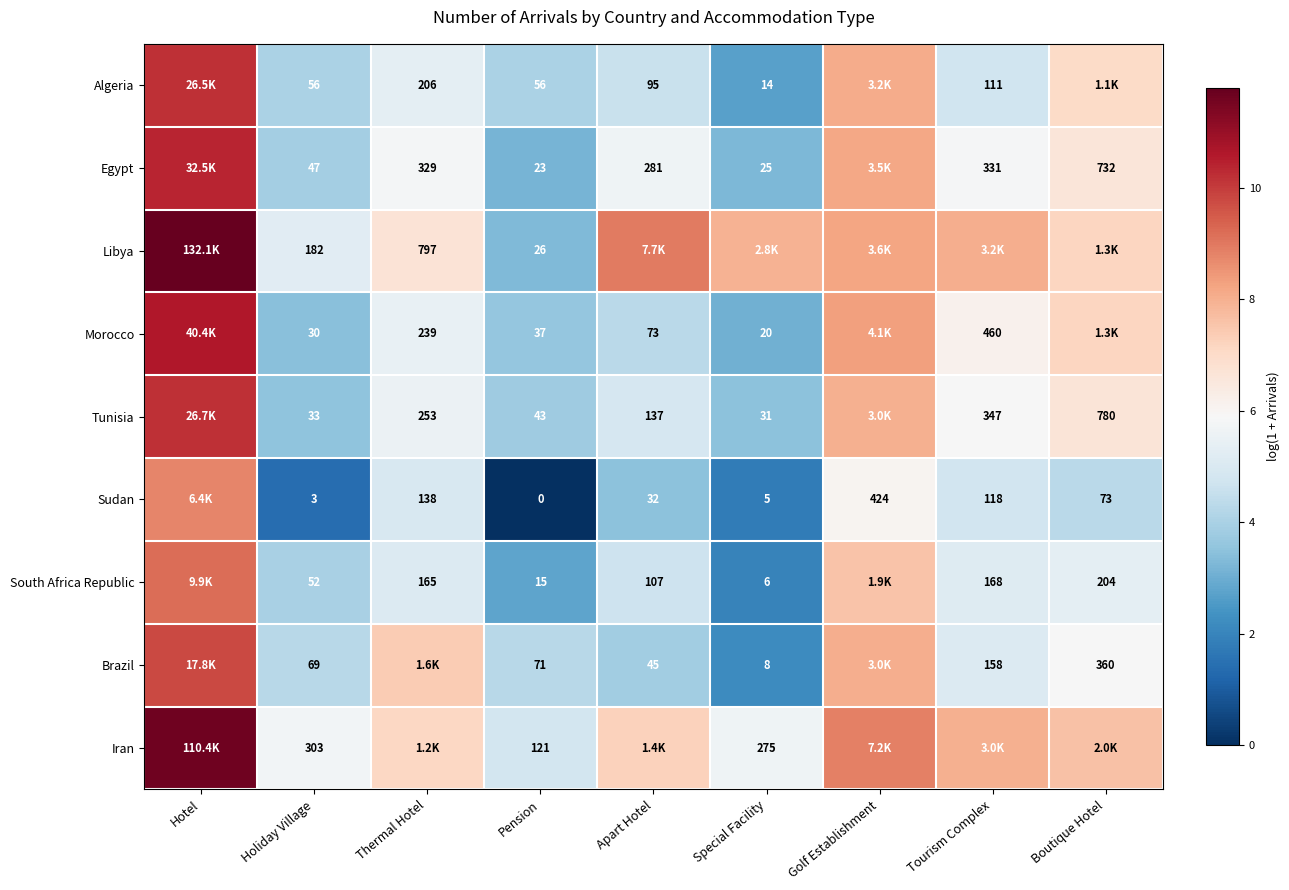

How many data points in Morocco are above 5?

5